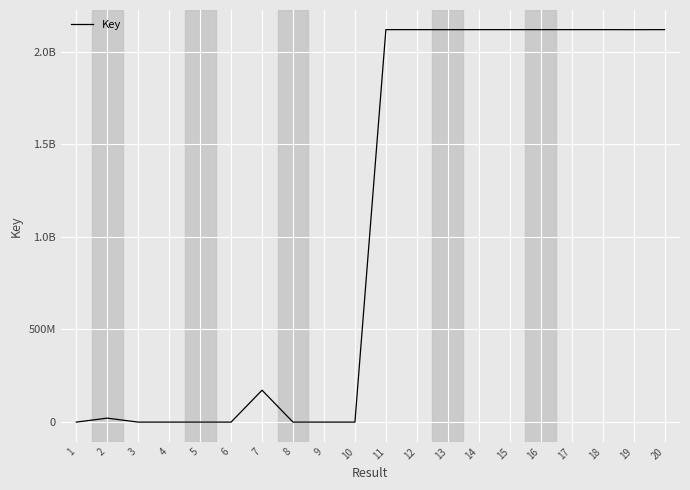

Does the chart have visible grid lines?

Yes